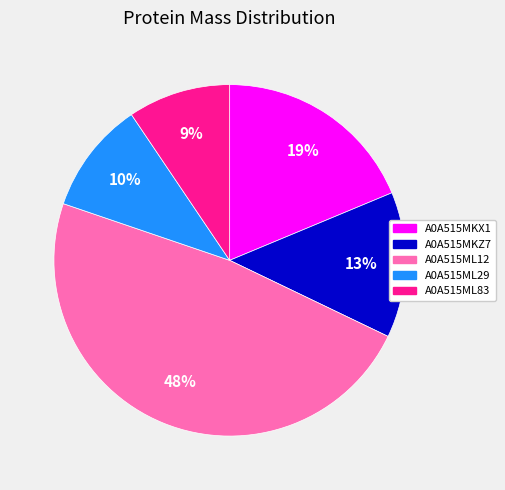

Which slice is the smallest?

A0A515ML83